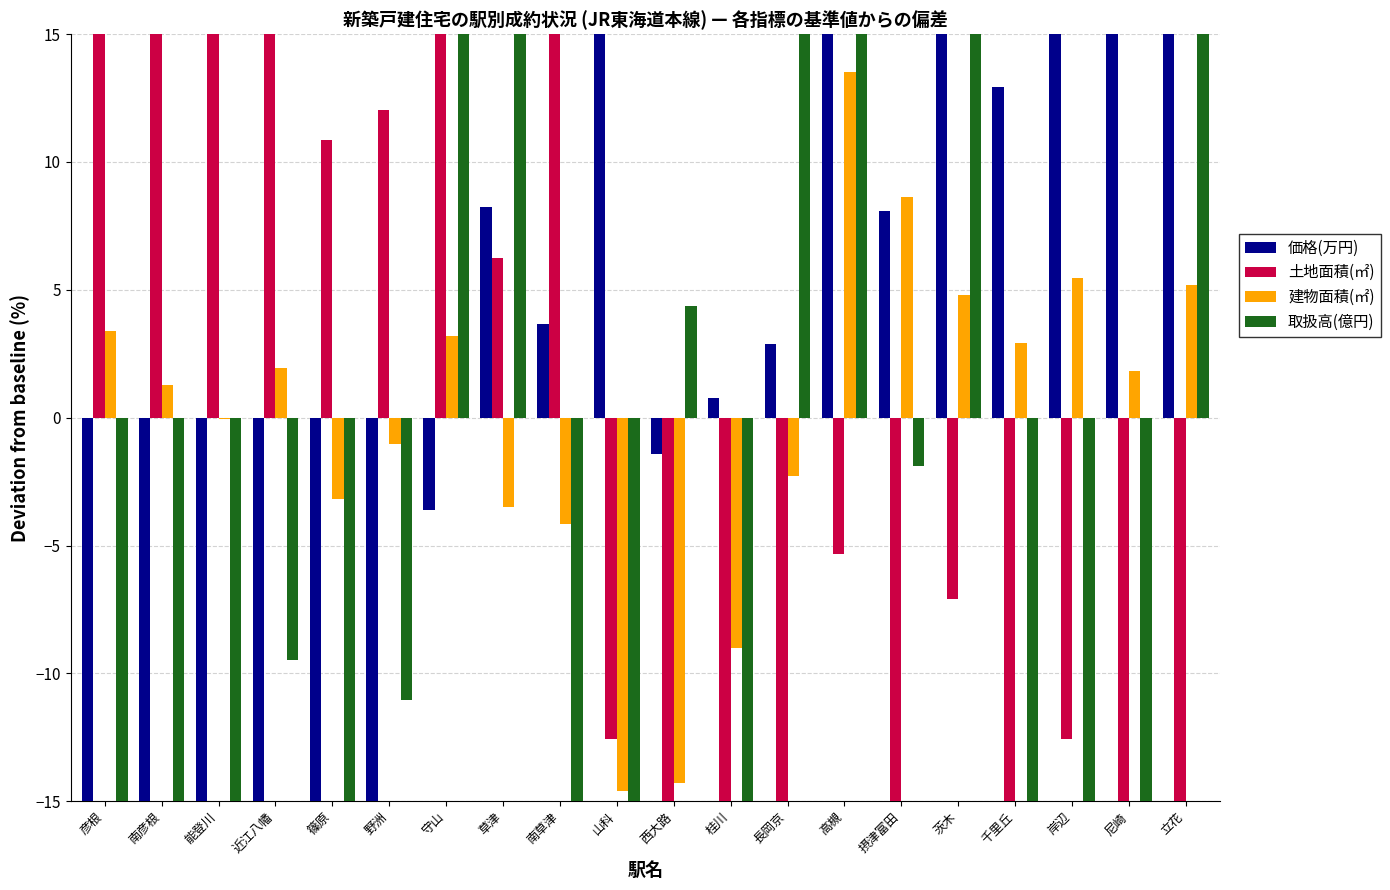

Rank the series by their maximum value, from lowest to highest.

建物面積(㎡), 価格(万円), 土地面積(㎡), 取扱高(億円)